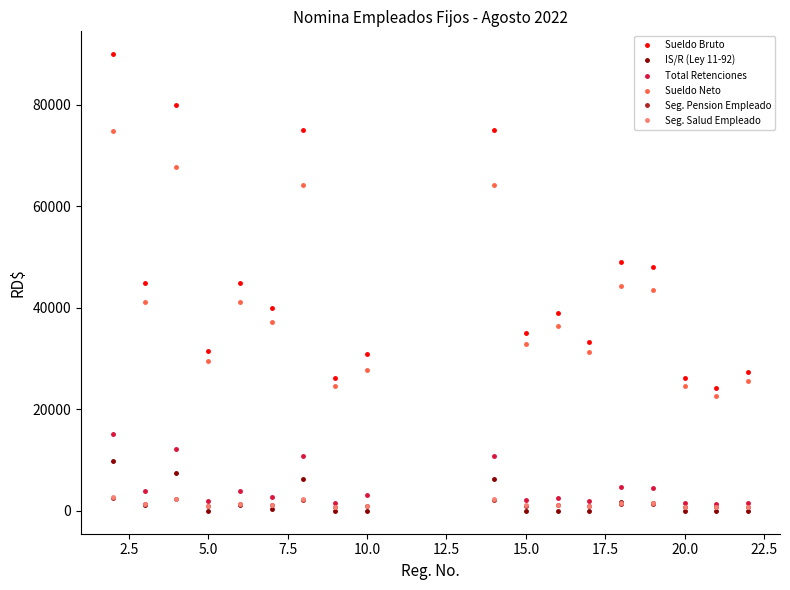

True or false: Total Retenciones and Sueldo Bruto cross at least once.

False